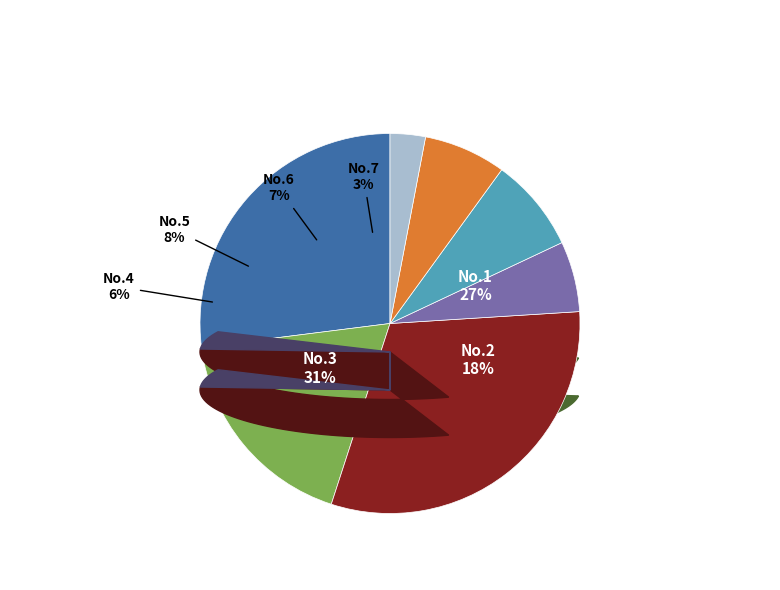

What is the total percentage of 5 and 2?

26.0%